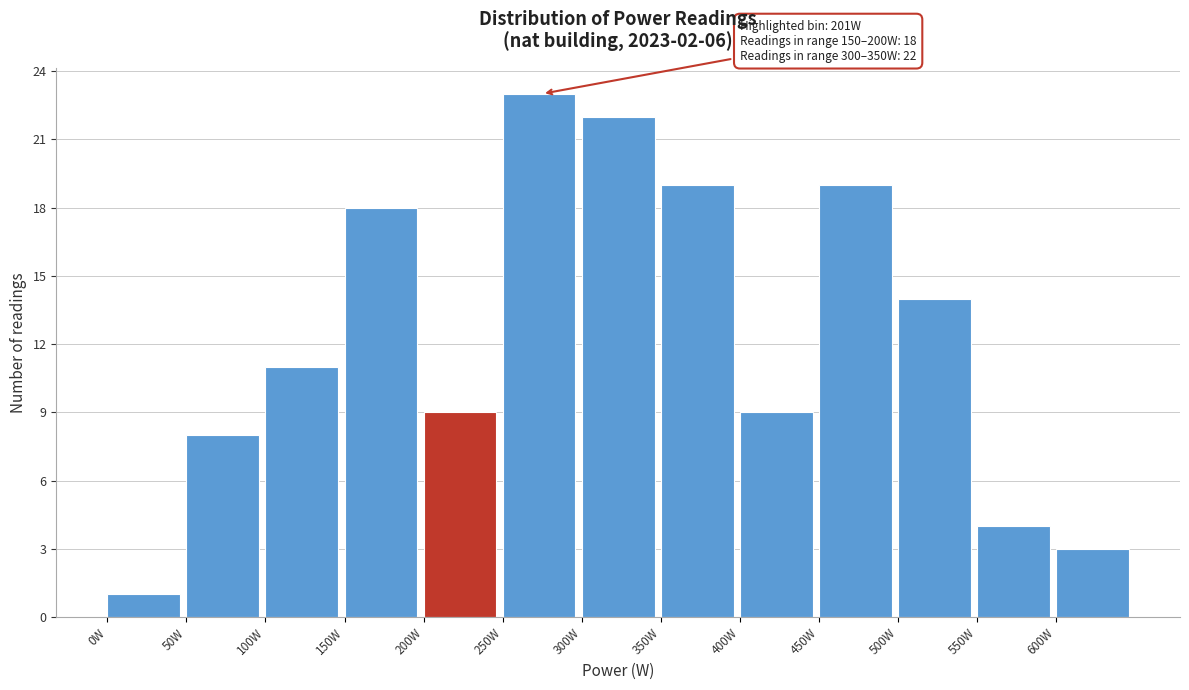

Over which range of the x-axis is the bar tallest?

250 to 300